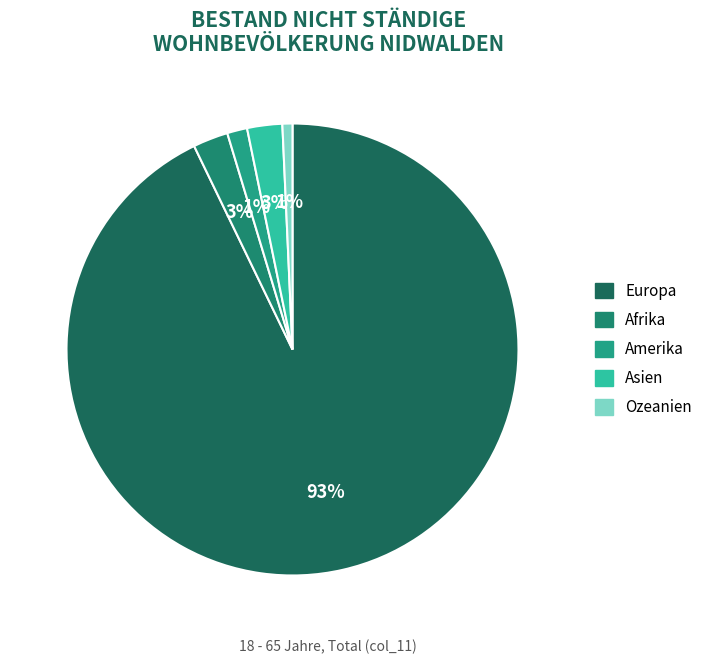

Count the number of slices in the pie.

5